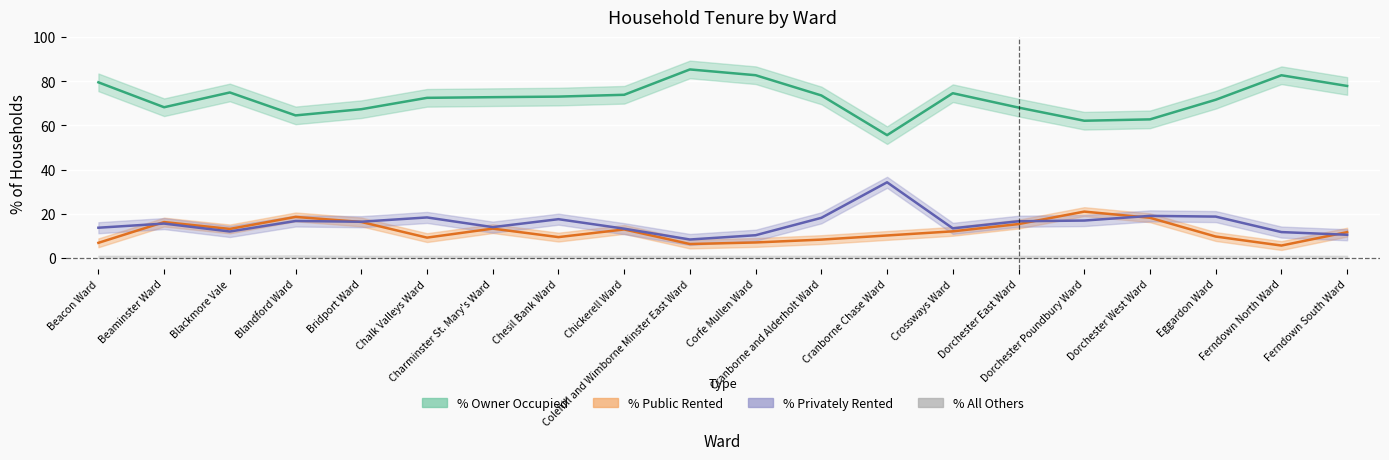

Reading right to left, list all the values displayed in this chart.

% of households owner occupied: Ferndown South Ward=77.9	Ferndown North Ward=82.7	Eggardon Ward=71.6	Dorchester West Ward=62.7	Dorchester Poundbury Ward=62.1	Dorchester East Ward=68.1	Crossways Ward=74.6	Cranborne Chase Ward=55.6	Cranborne and Alderholt Ward=73.6	Corfe Mullen Ward=82.7	Colehill and Wimborne Minster East Ward=85.3	Chickerell Ward=73.9	Chesil Bank Ward=73.0	Charminster St. Mary's Ward=72.8	Chalk Valleys Ward=72.5	Bridport Ward=67.3	Blandford Ward=64.5	Blackmore Vale=74.9	Beaminster Ward=68.2	Beacon Ward=79.5
% of households public rented: Ferndown South Ward=11.7	Ferndown North Ward=5.6	Eggardon Ward=9.7	Dorchester West Ward=18.2	Dorchester Poundbury Ward=21.0	Dorchester East Ward=15.3	Crossways Ward=12.0	Cranborne Chase Ward=10.2	Cranborne and Alderholt Ward=8.3	Corfe Mullen Ward=7.0	Colehill and Wimborne Minster East Ward=6.3	Chickerell Ward=12.9	Chesil Bank Ward=9.4	Charminster St. Mary's Ward=13.3	Chalk Valleys Ward=9.2	Bridport Ward=16.3	Blandford Ward=18.6	Blackmore Vale=13.1	Beaminster Ward=16.2	Beacon Ward=6.8
% of households privately rented: Ferndown South Ward=10.5	Ferndown North Ward=11.7	Eggardon Ward=18.7	Dorchester West Ward=19.0	Dorchester Poundbury Ward=16.9	Dorchester East Ward=16.6	Crossways Ward=13.4	Cranborne Chase Ward=34.2	Cranborne and Alderholt Ward=18.1	Corfe Mullen Ward=10.3	Colehill and Wimborne Minster East Ward=8.3	Chickerell Ward=13.2	Chesil Bank Ward=17.5	Charminster St. Mary's Ward=13.9	Chalk Valleys Ward=18.3	Bridport Ward=16.4	Blandford Ward=16.7	Blackmore Vale=12.0	Beaminster Ward=15.6	Beacon Ward=13.7